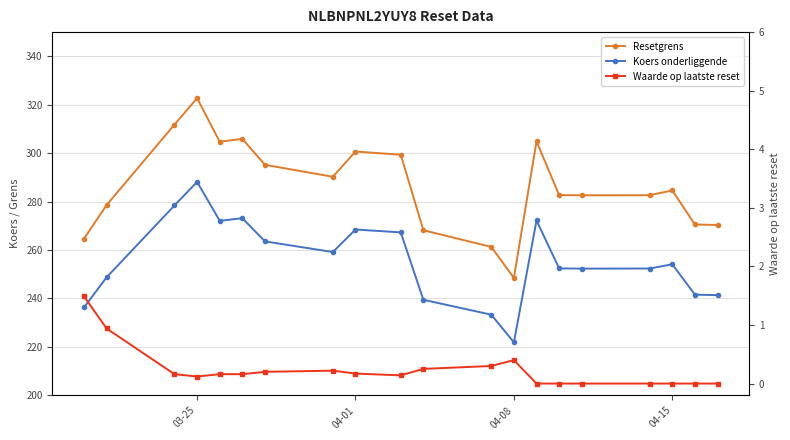

In Resetgrens, how many points are lower than both neighbors (excluding endpoints)?

4